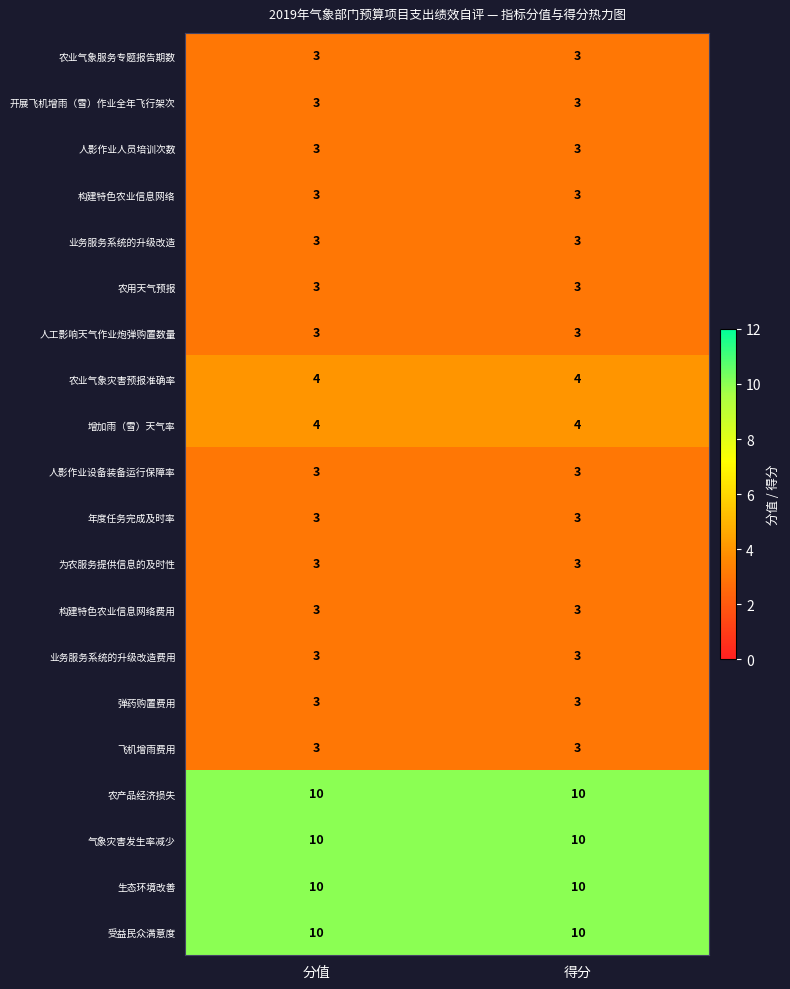

How many distinct data groups are displayed?

20